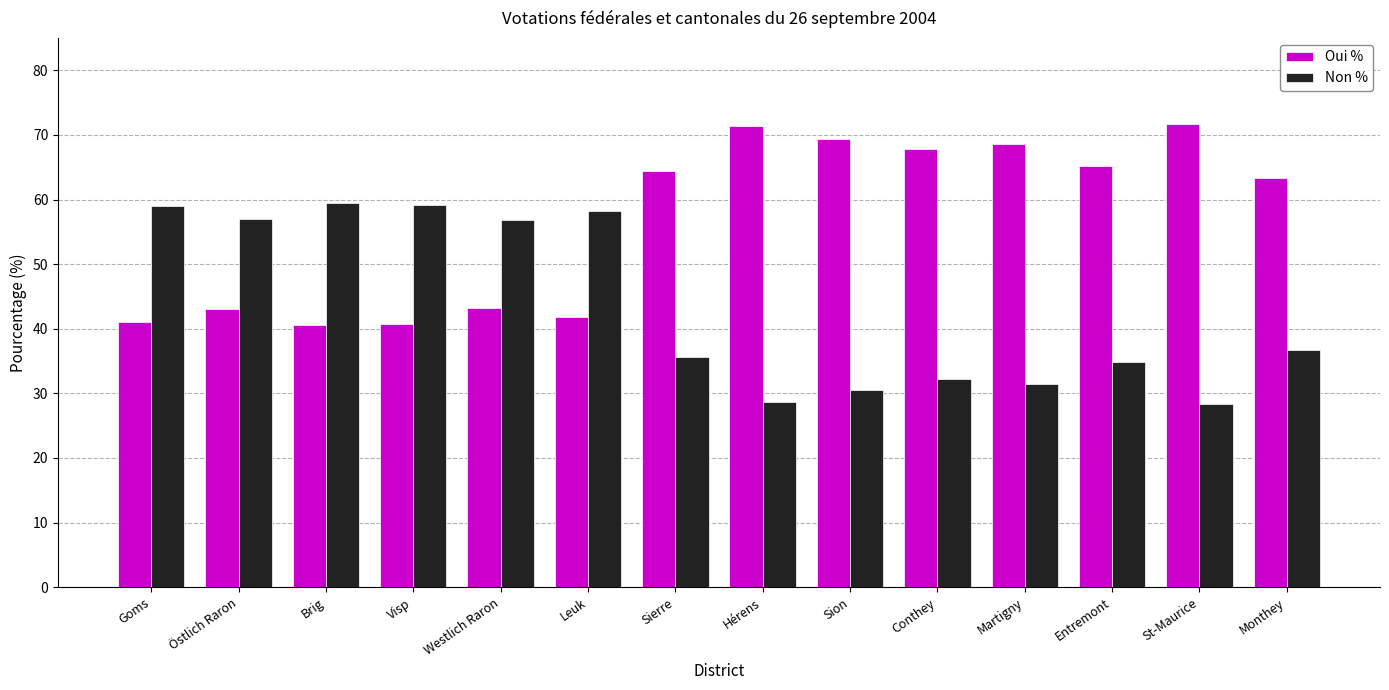

What is the difference between the highest and lowest values at Sion?

38.8